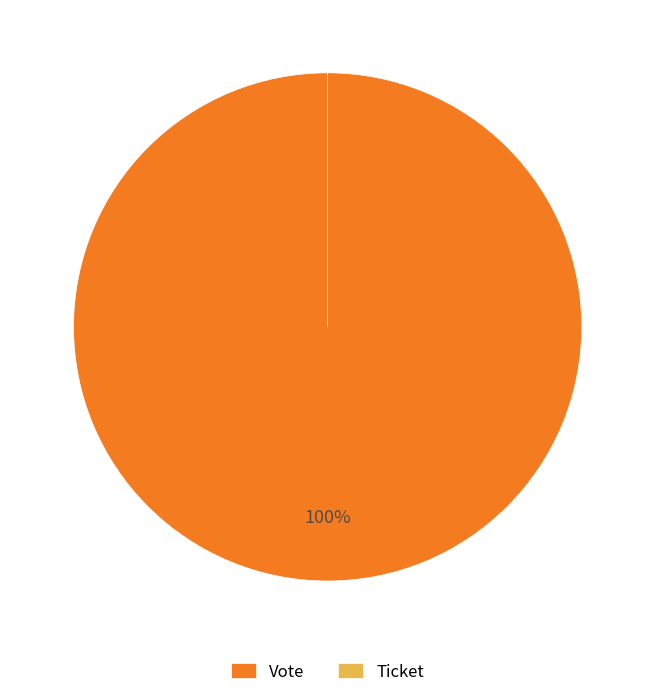

What is the smallest slice in the pie chart?

Ticket